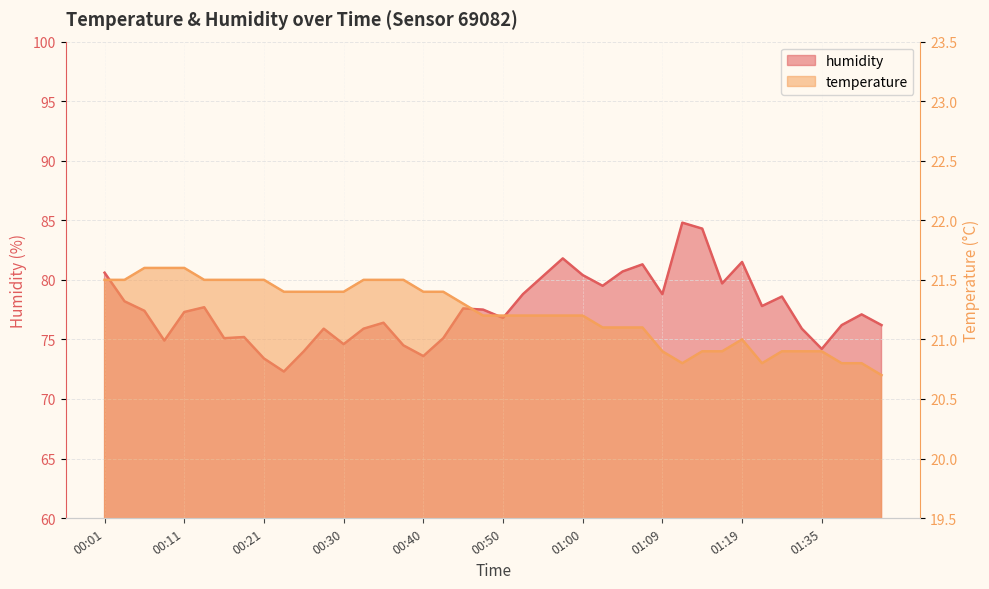

True or false: temperature has a value of 20.9 at 01:09.

True